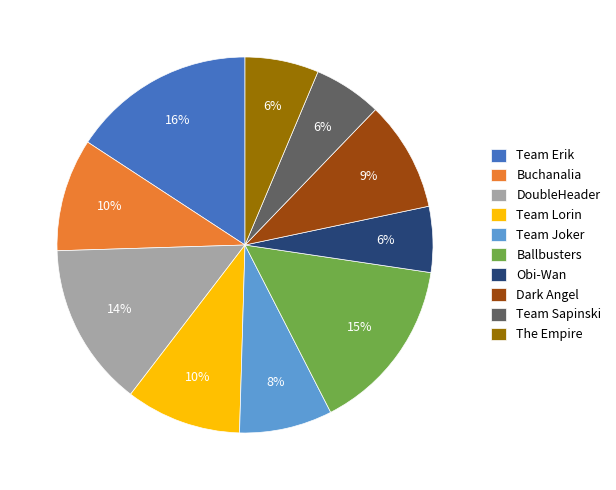

Between Ballbusters and Obi-Wan, which is larger?

Ballbusters